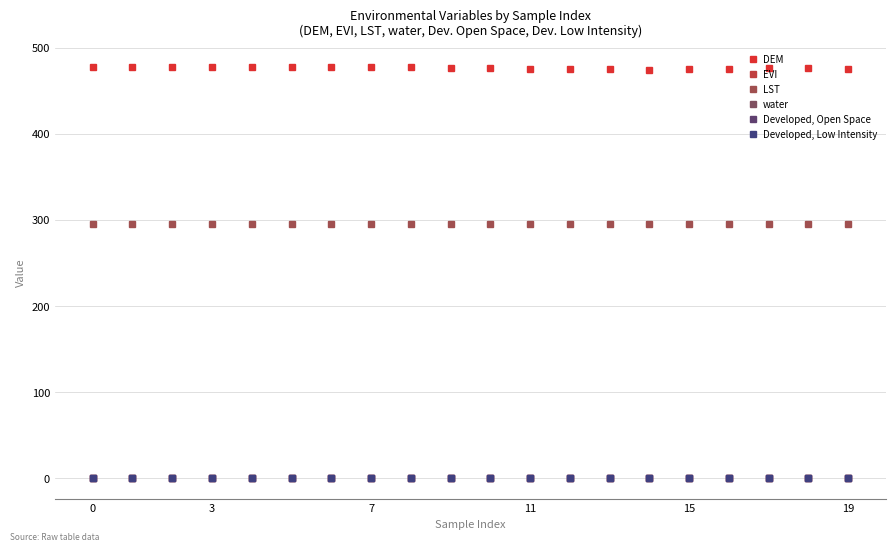

True or false: Developed, Low Intensity and DEM intersect in this chart.

False